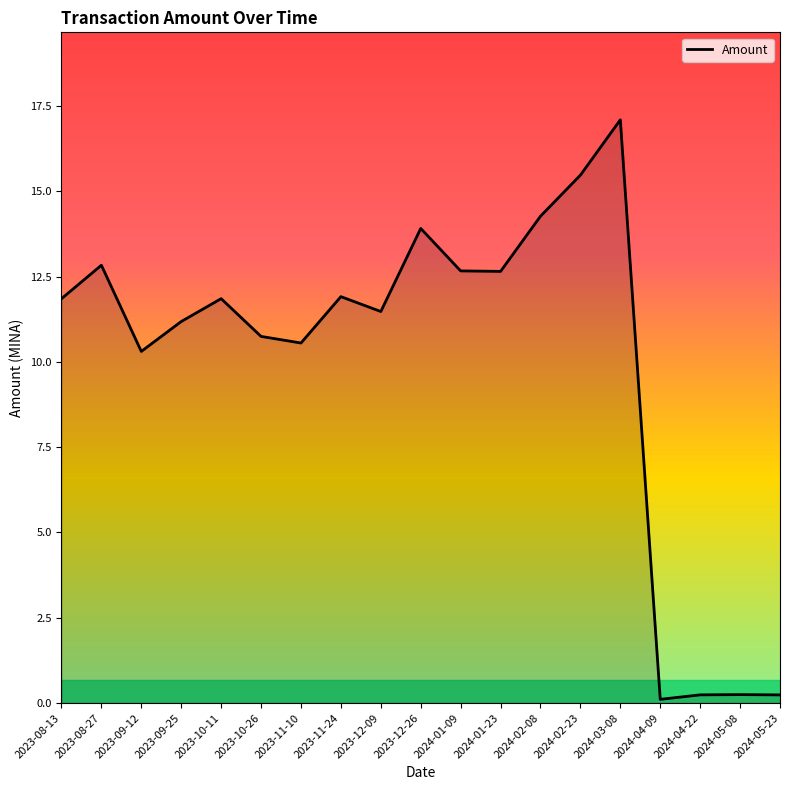

Reading right to left, what are all the values shown in this chart?

0.2	0.2	0.2	0.1	17.1	15.5	14.3	12.7	12.7	13.9	11.5	11.9	10.6	10.7	11.9	11.2	10.3	12.8	11.9